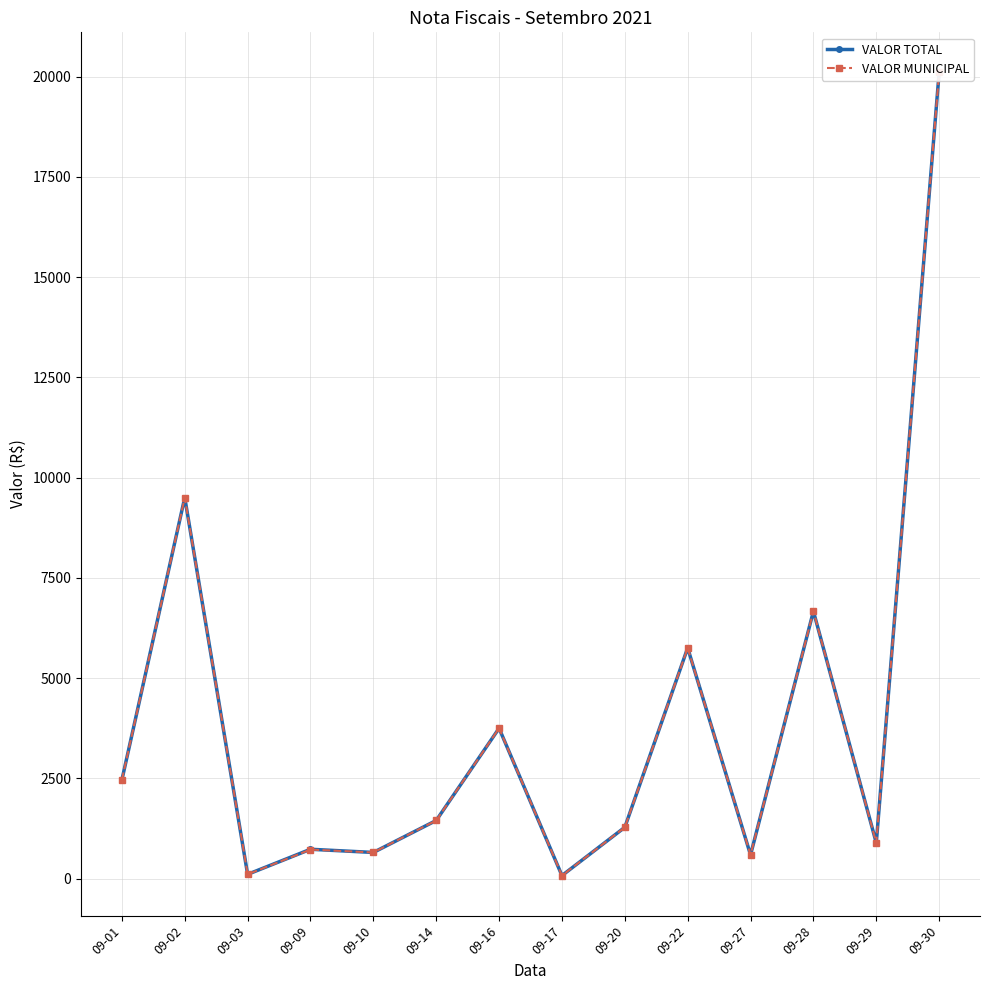

What is the sum of all VALOR TOTAL values?

54019.1